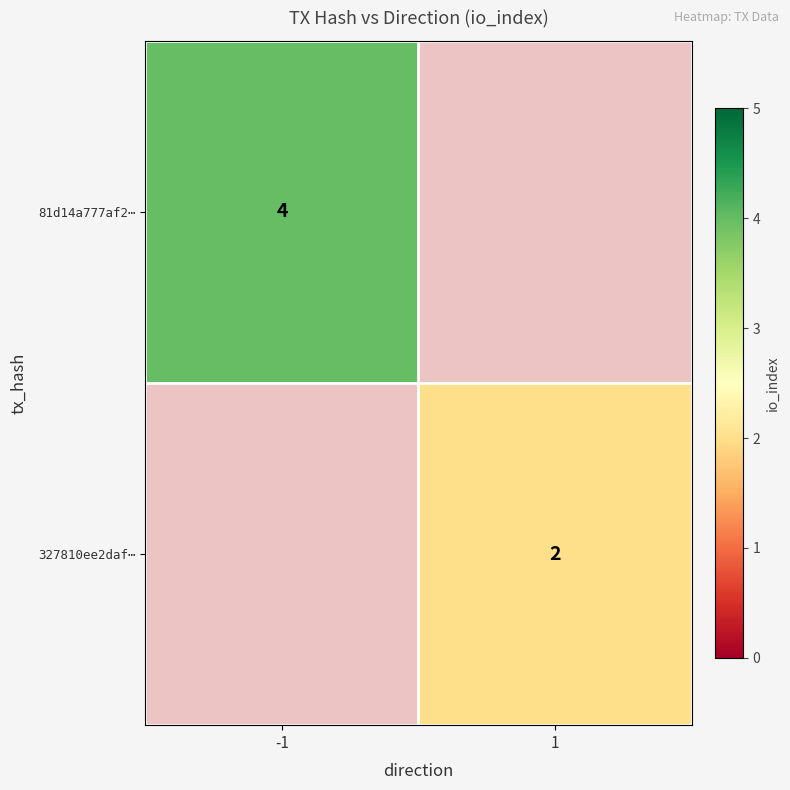

Which label corresponds to the largest value in the chart?

-1